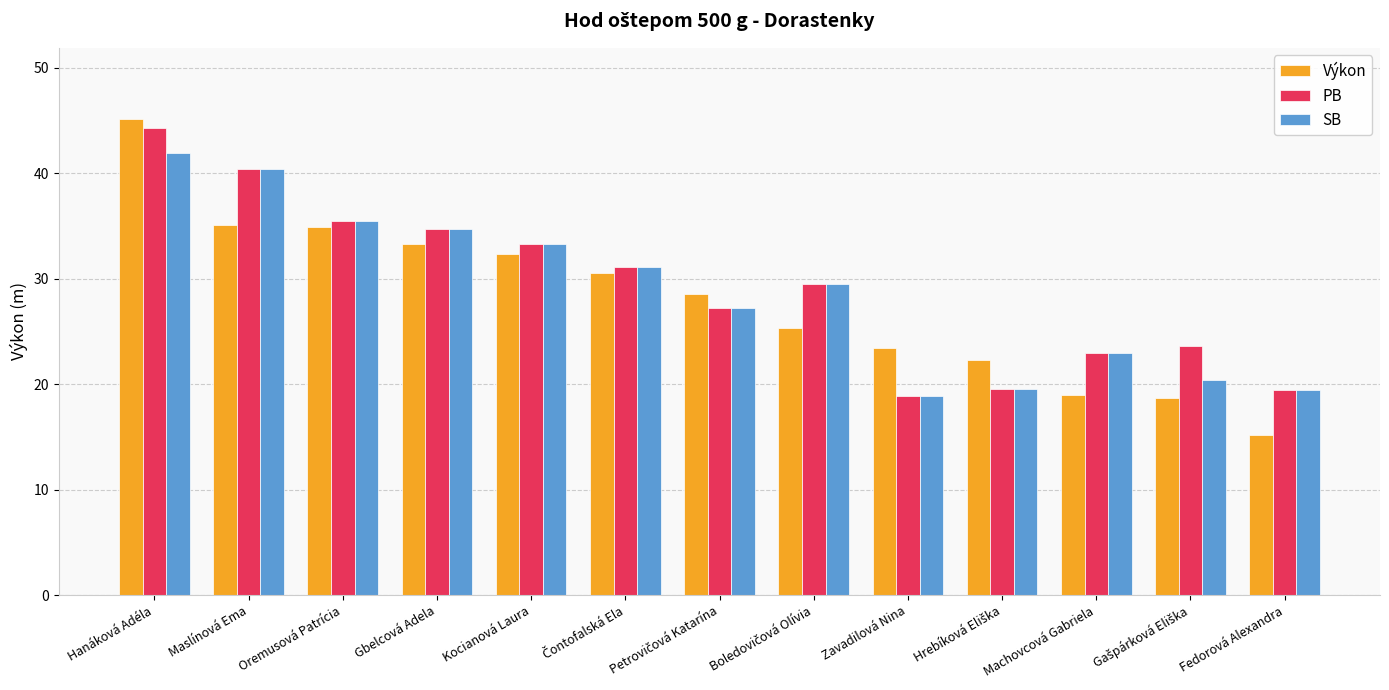

Rank the series by their maximum value, from highest to lowest.

Výkon, PB, SB